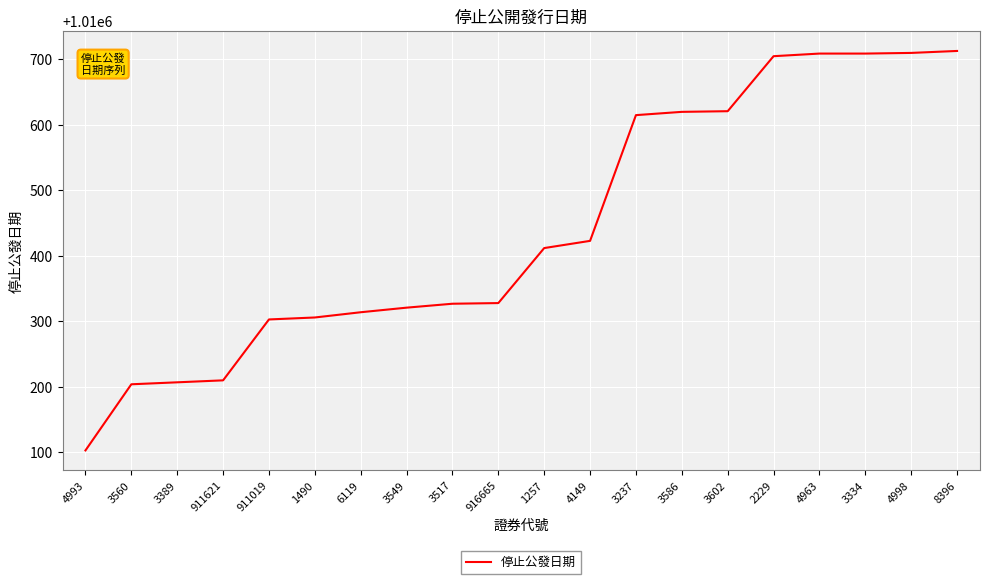

Is this an area chart (filled region under the line)?

No